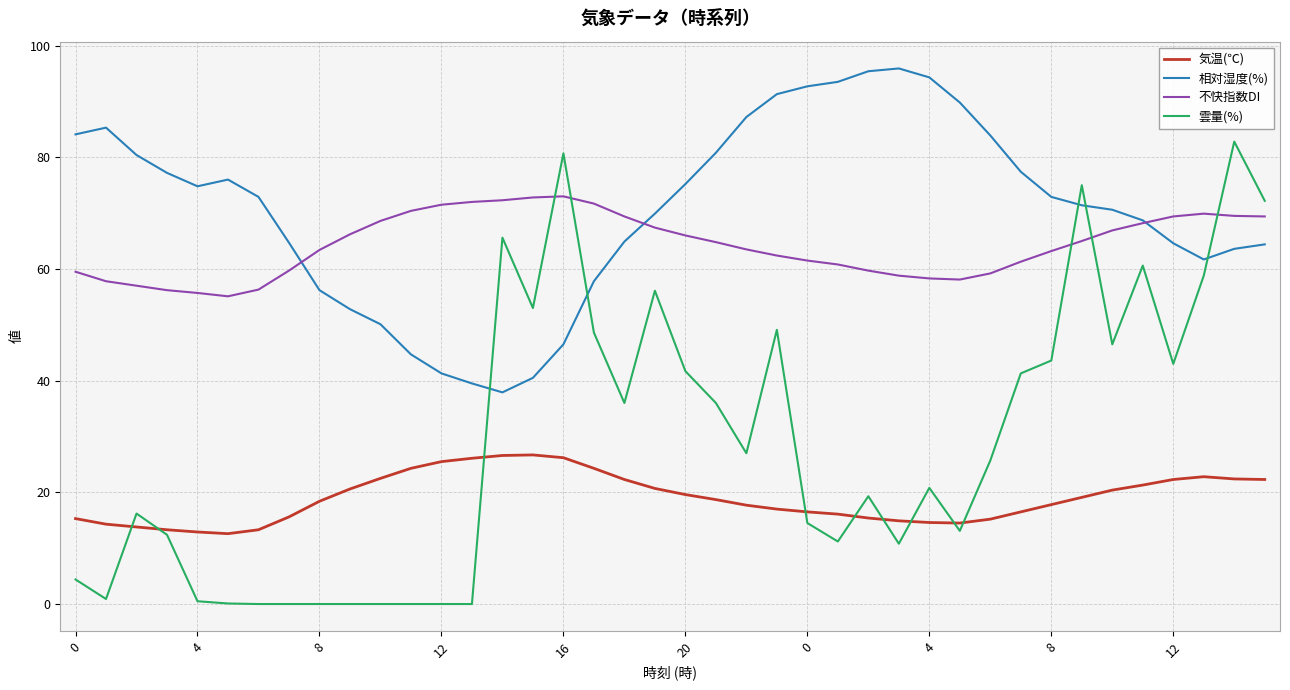

How many categories are shown in the chart?

40